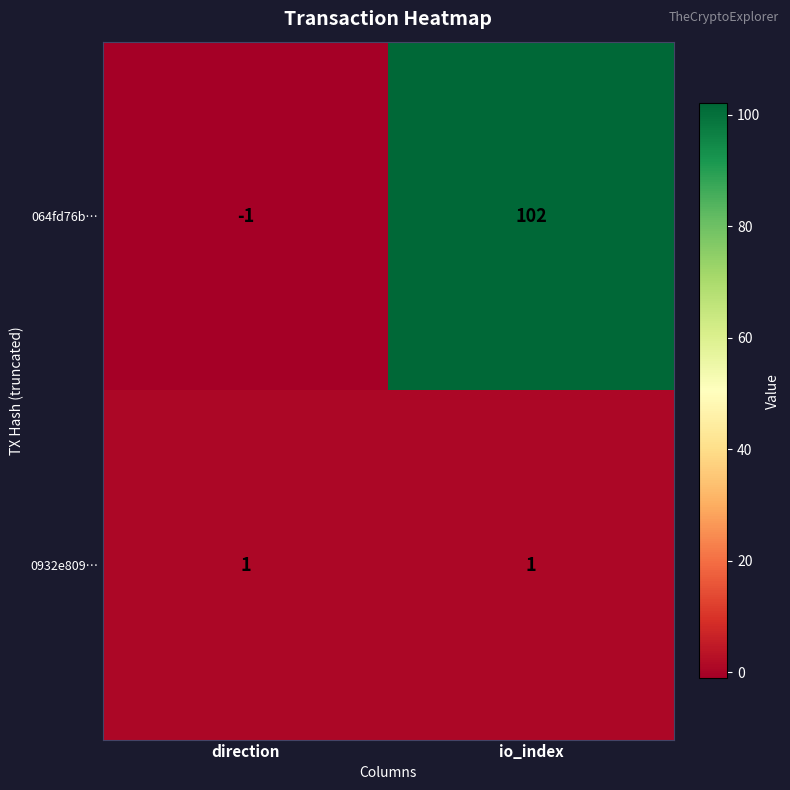

Rank the series at direction from highest to lowest value.

0932e809…, 064fd76b…